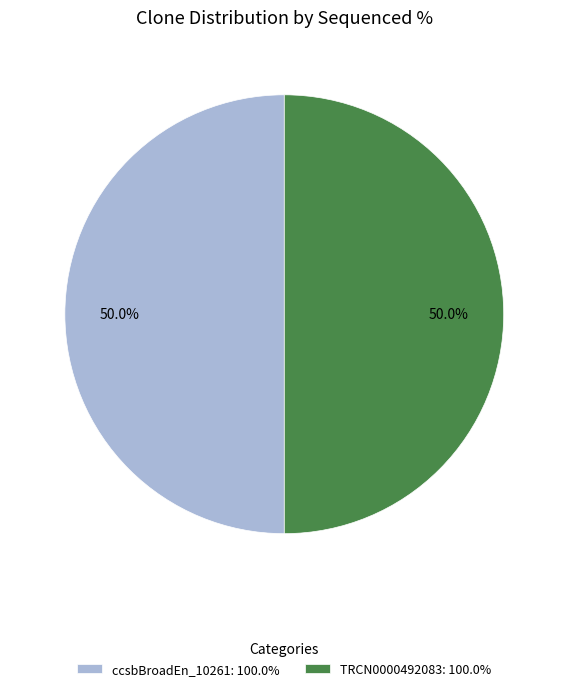

How much of the chart is everything except ccsbBroadEn_10261: 100.0%?

50.0%